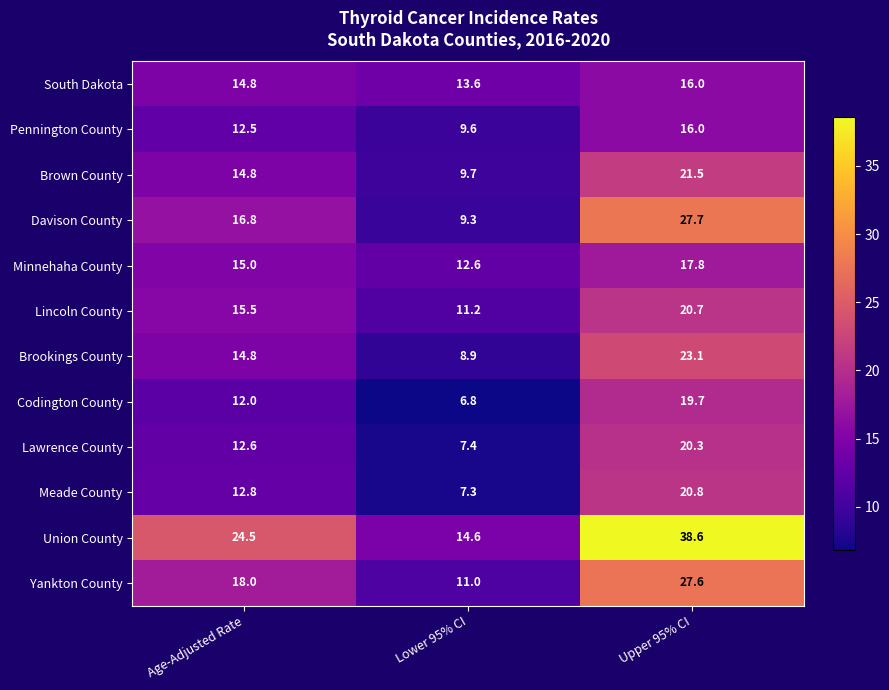

How many distinct data groups are displayed?

12